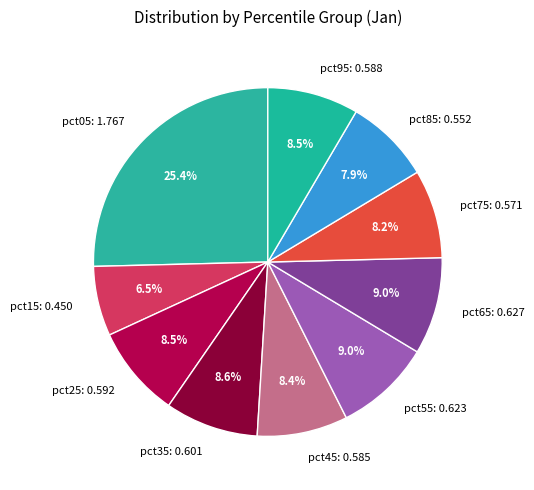

What is the largest slice in the pie chart?

pct05